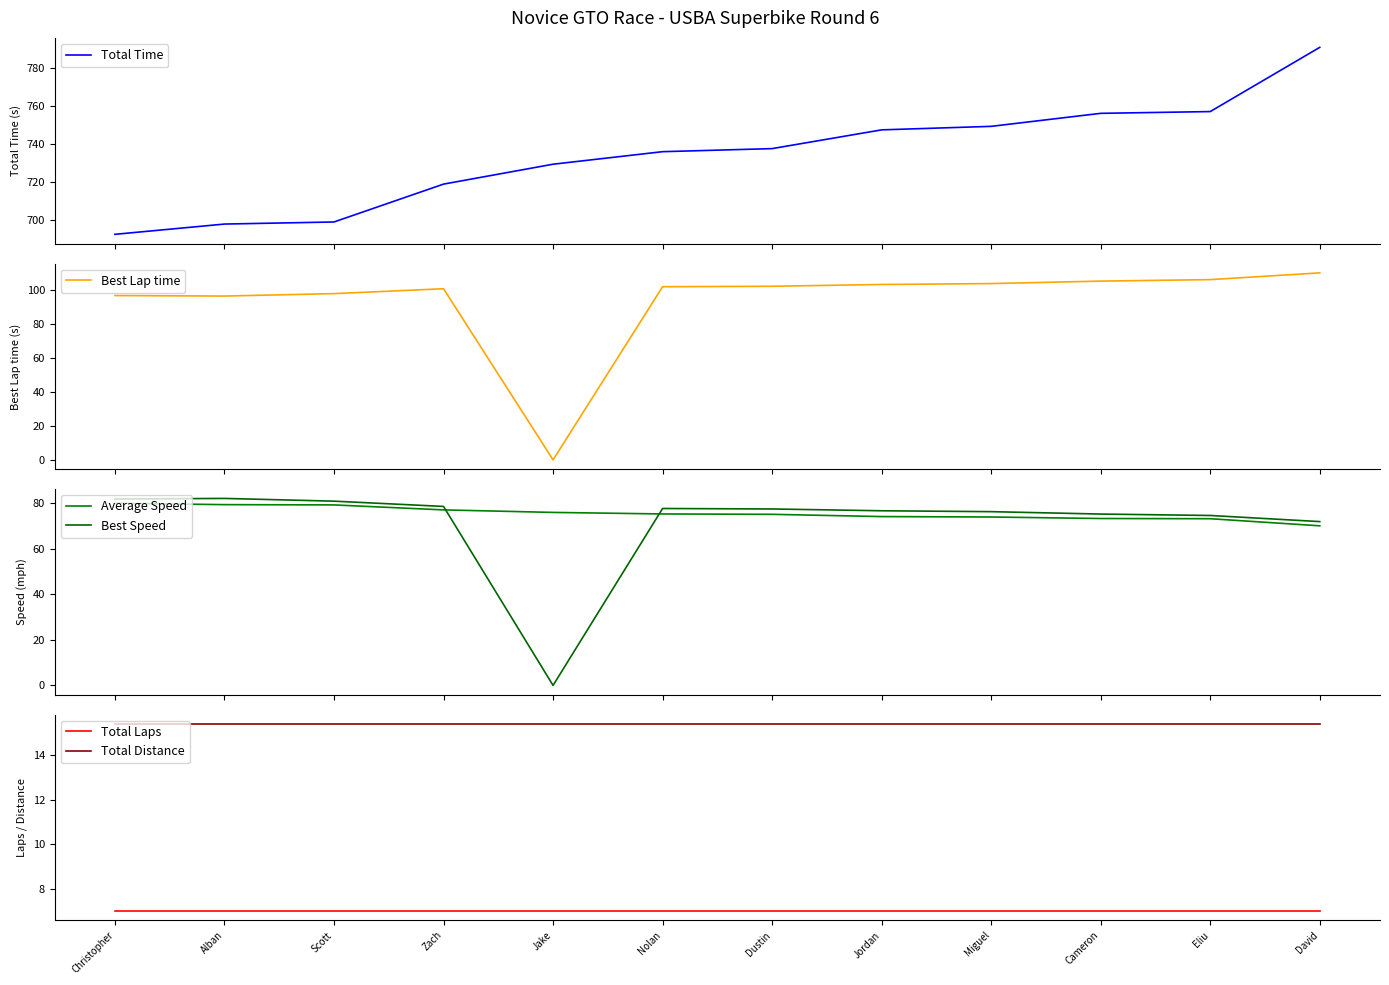

Which series has the largest range (max minus min)?

Best Lap time